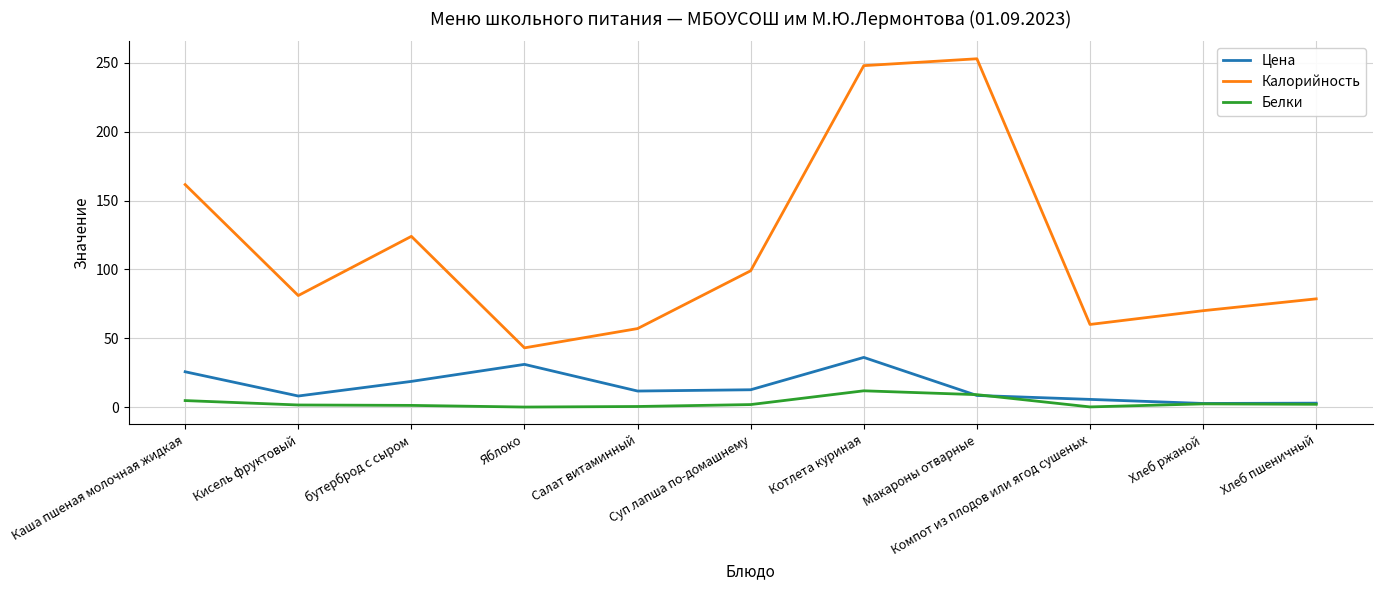

What value does the Калорийность series have at Компот из плодов или ягод сушеных?

60.0